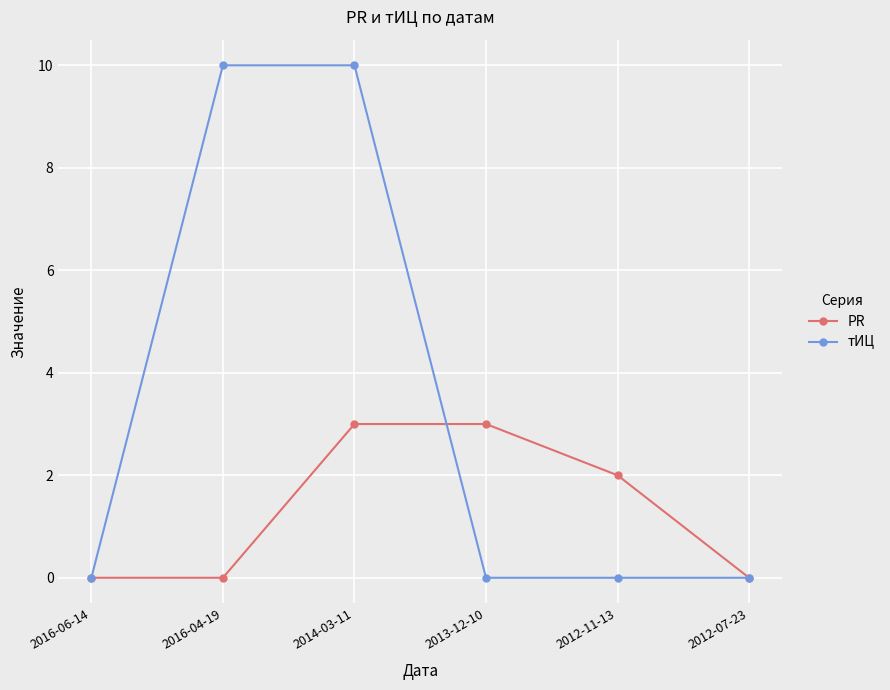

Does the chart display data point markers on the line(s)?

Yes